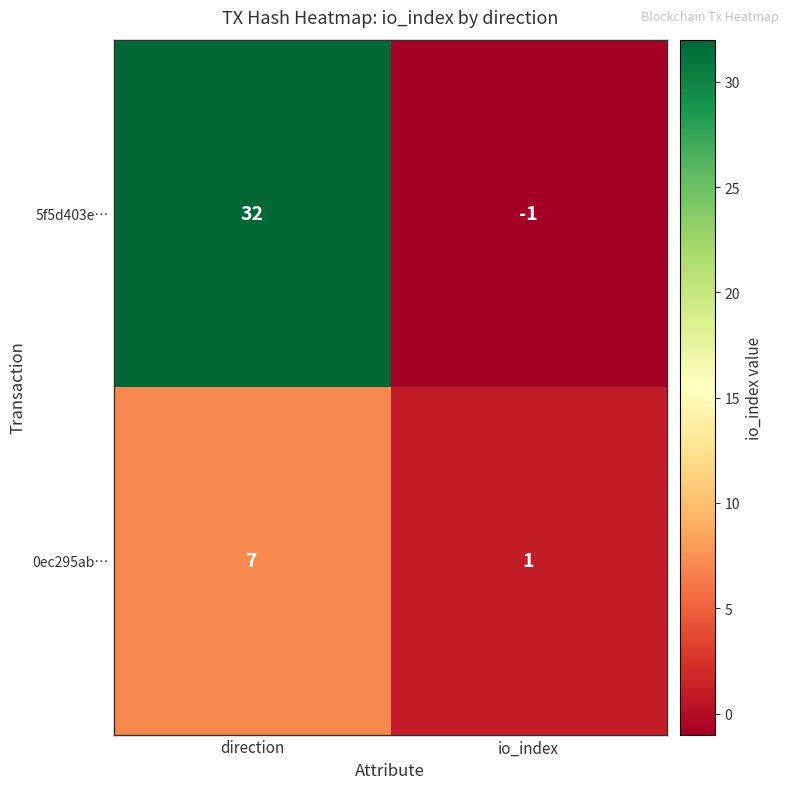

The 5f5d403e… series shows -1 at io_index. True or false?

True